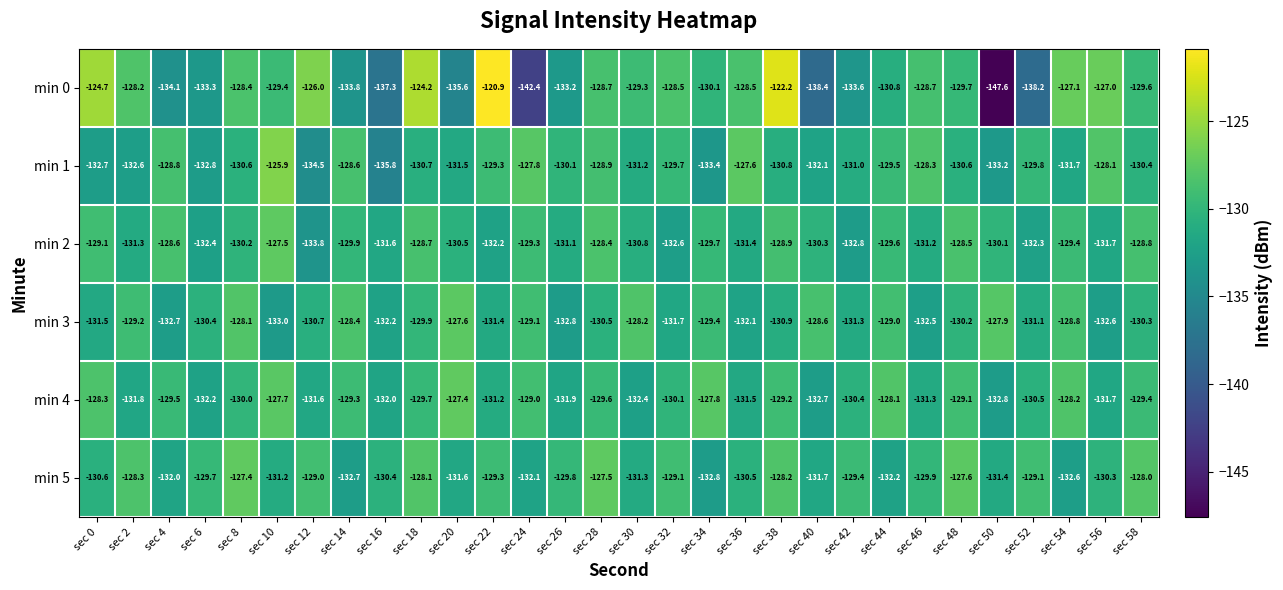

What is the greatest value displayed?

-120.9